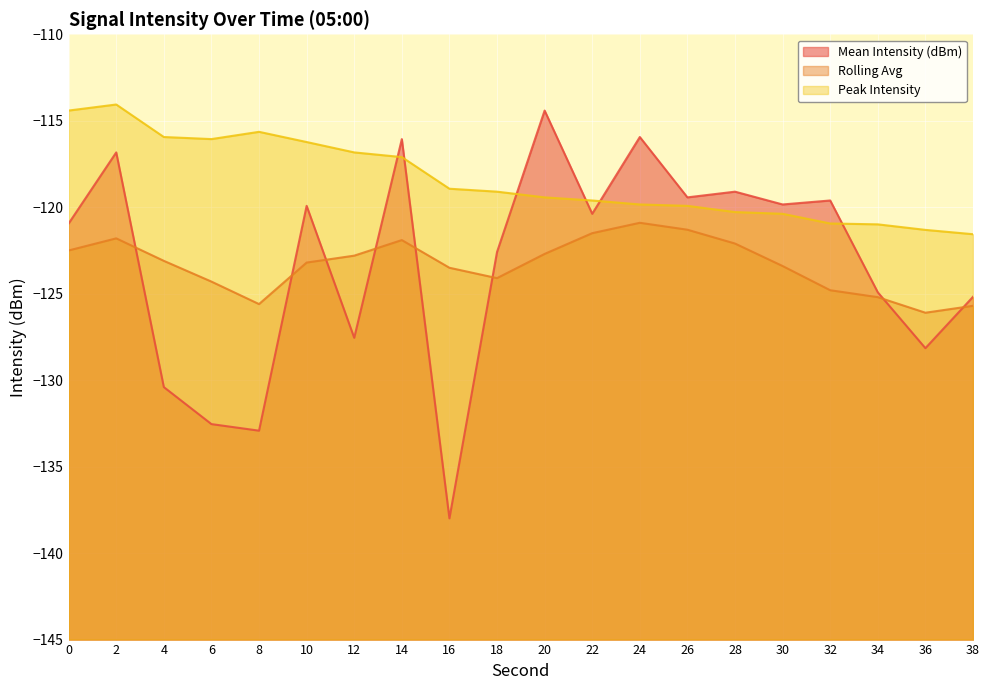

What is the difference between the highest and lowest values at 28?

3.0